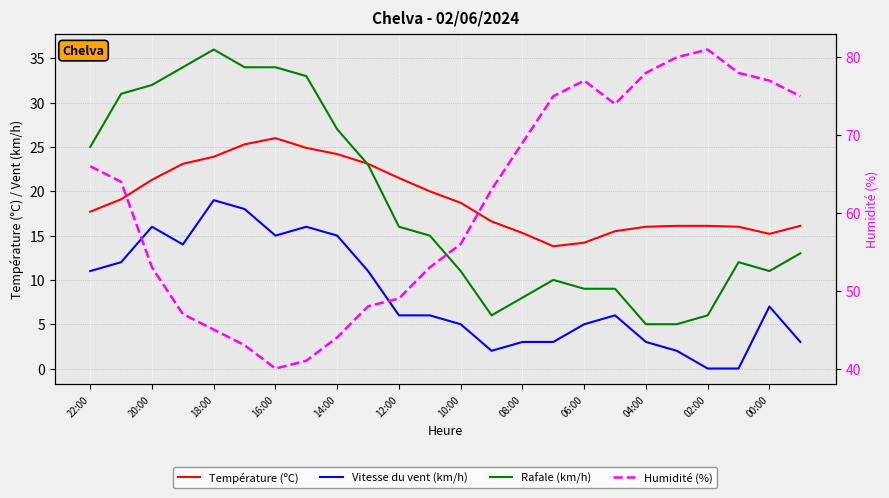

How many interior local valleys does the Rafale (km/h) series have?

2